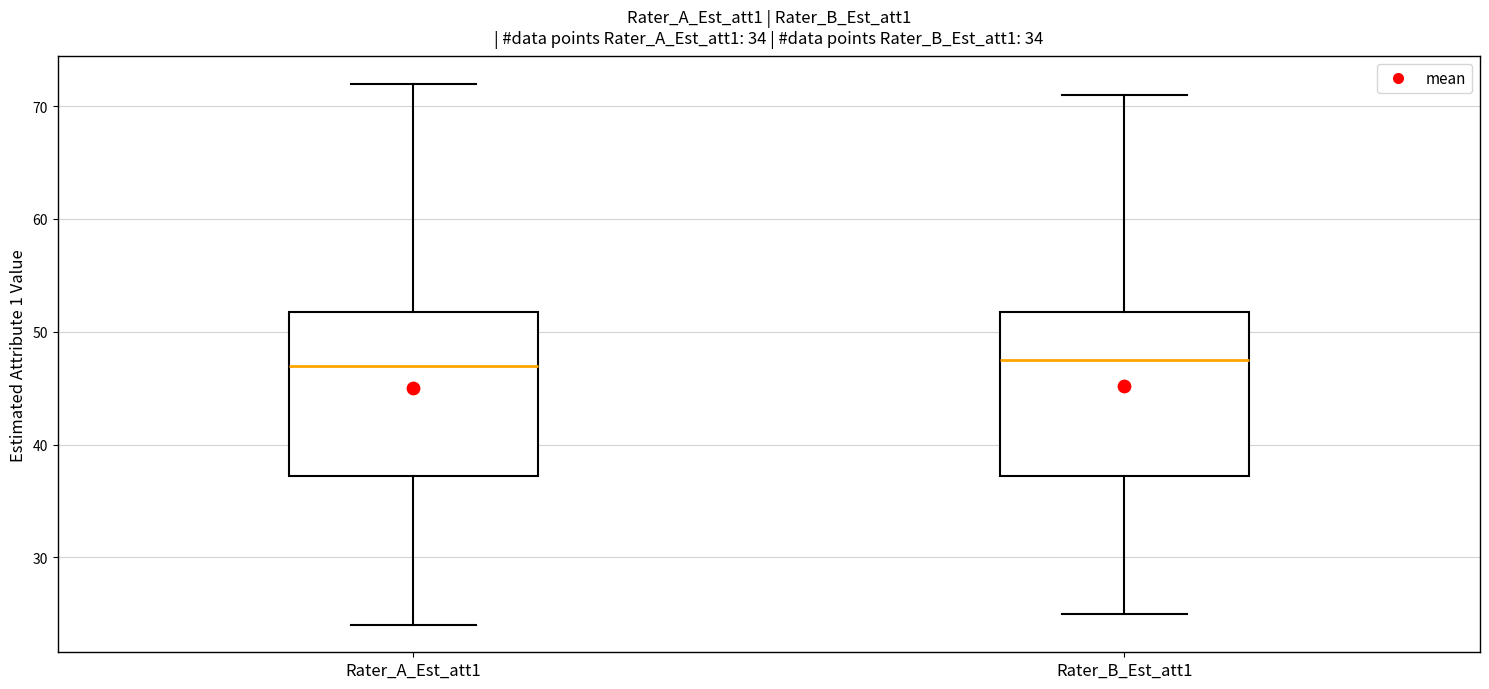

Reading left to right, read every box against the y-axis: the position of its median line, the range the box covers, and the ends of its whiskers. The values are not printed on the chart, so give them approximately, as read against the axis.

Rater_A_Est_att1: median 47, box 37 to 52, whiskers 24 to 72
Rater_B_Est_att1: median 48, box 37 to 52, whiskers 25 to 71